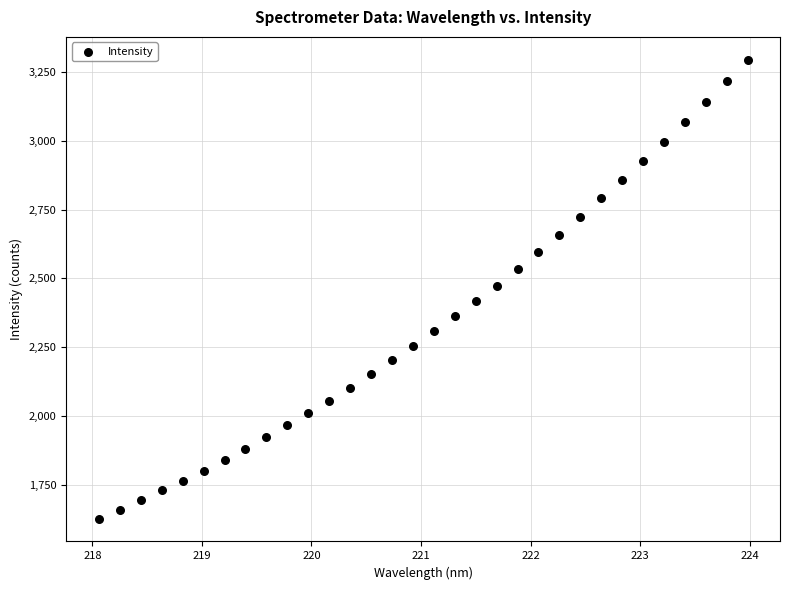

What is the range of X values (max minus min)?

5.9